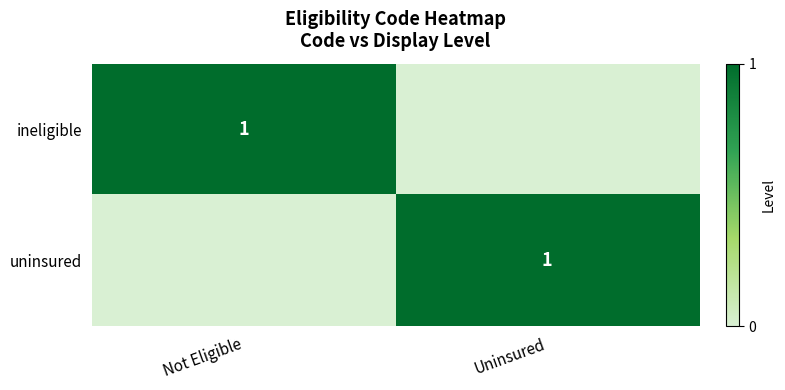

True or false: uninsured has a value of 2 at Uninsured.

False